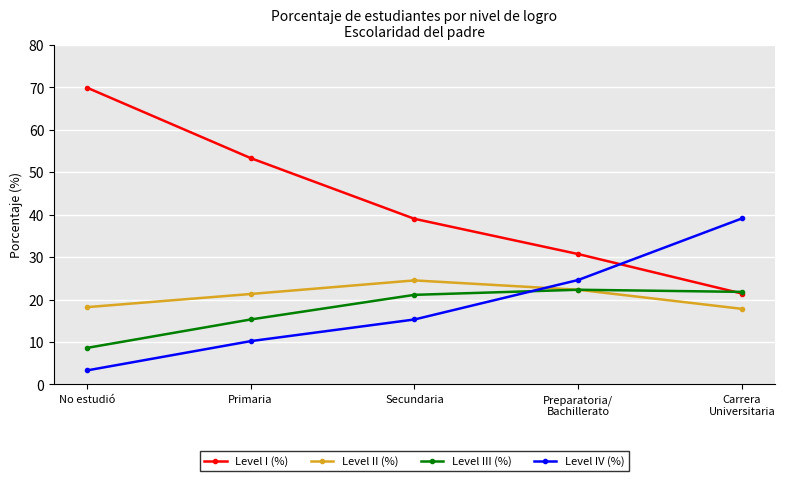

What is the minimum value for Level IV (%)?

3.3